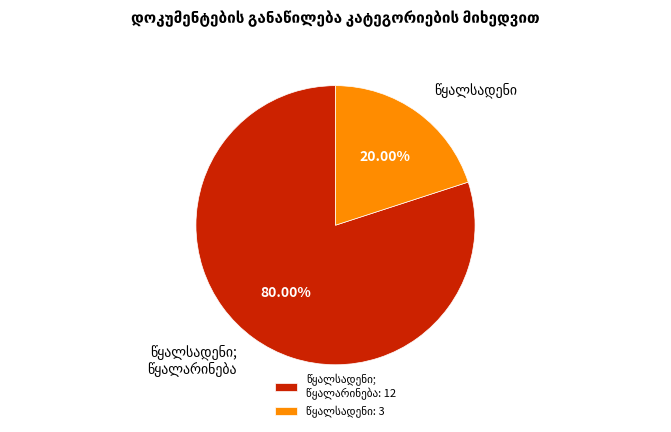

Count the number of slices in the pie.

2